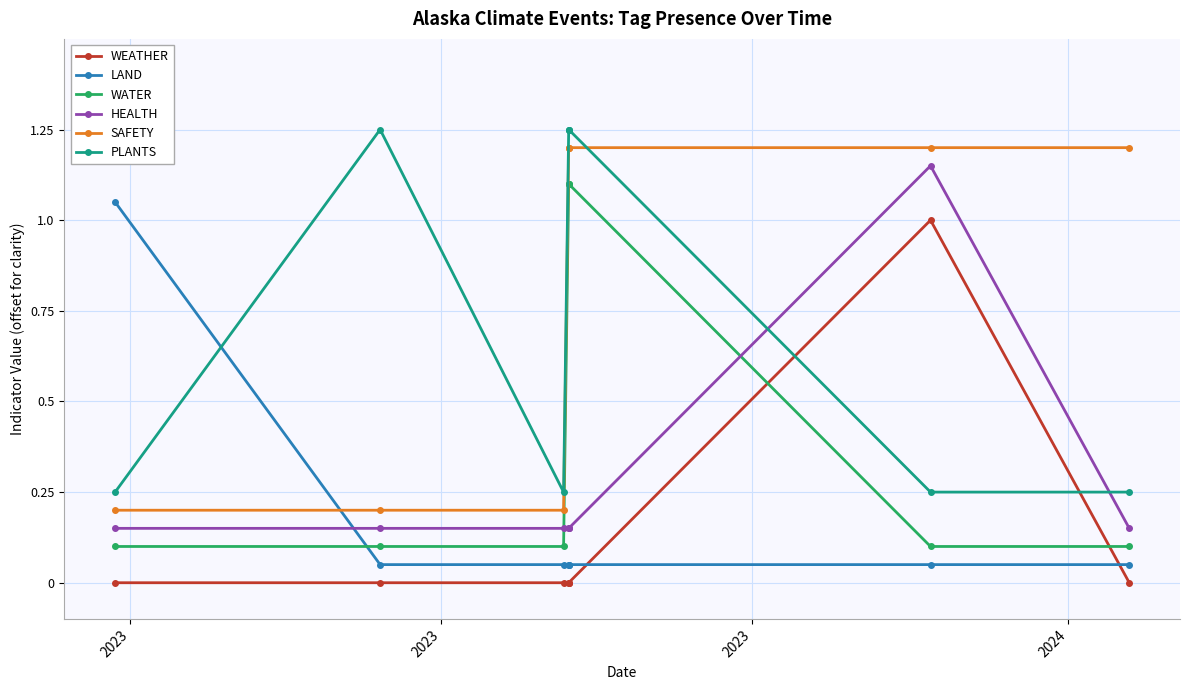

How many lines are shown in the chart?

6